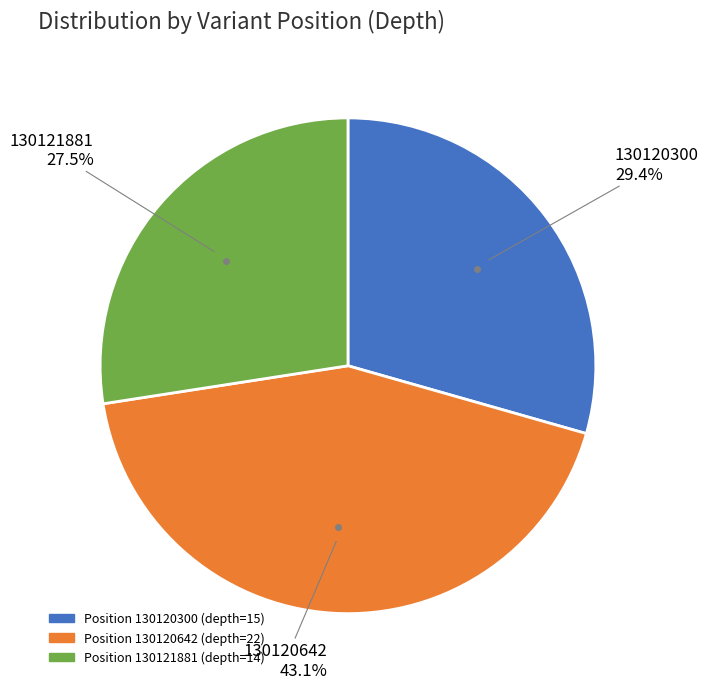

Is there any slice that represents more than half of the pie?

No